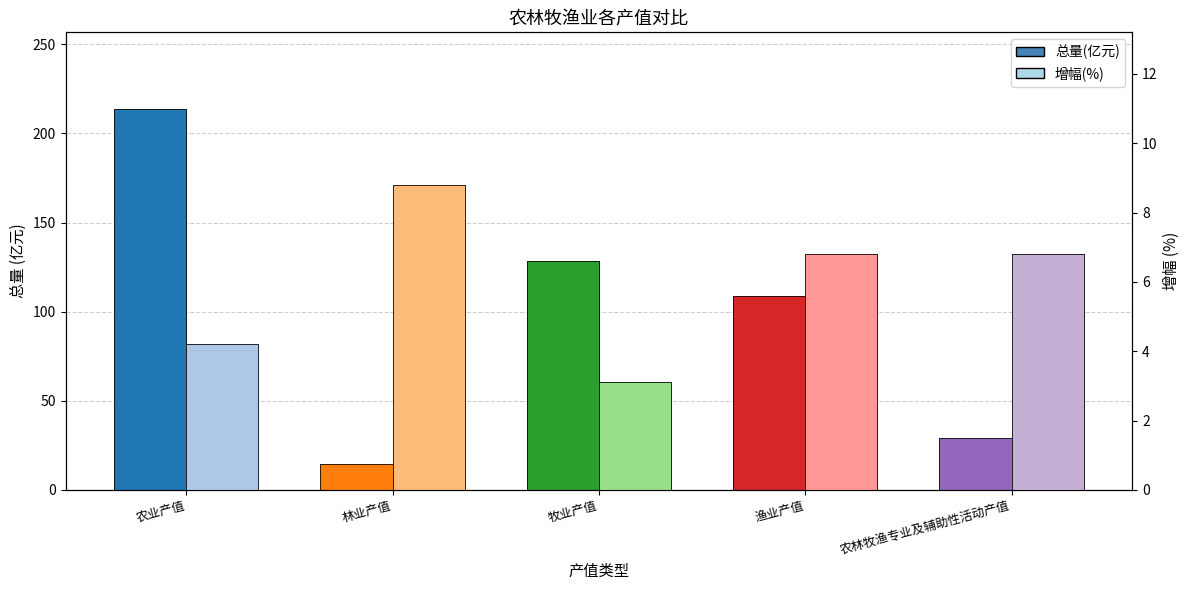

Reading left to right, what are all the values shown in this chart?

总量(亿元): 213.9	14.4	128.2	108.7	29.2
增幅(%): 4.2	8.8	3.1	6.8	6.8